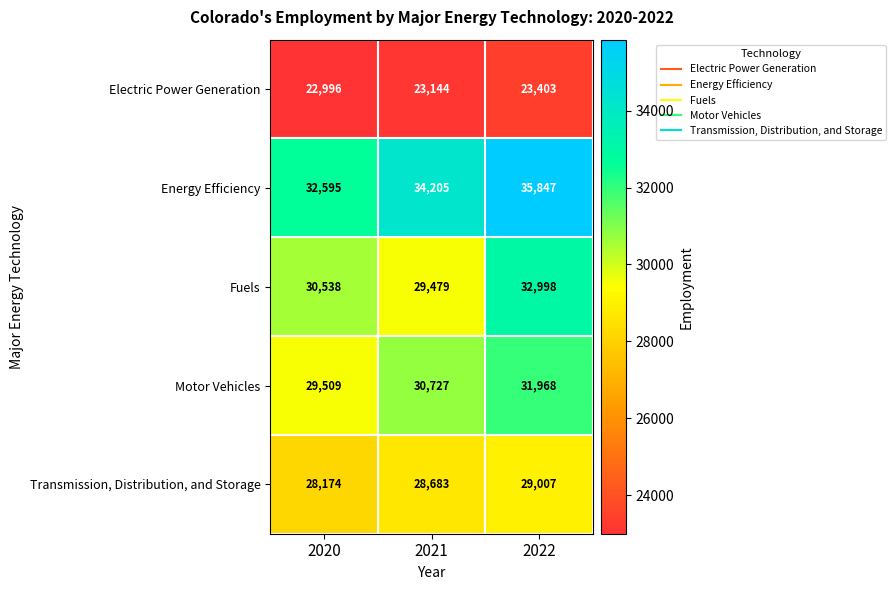

What is the average value of the Electric Power Generation series?

23181